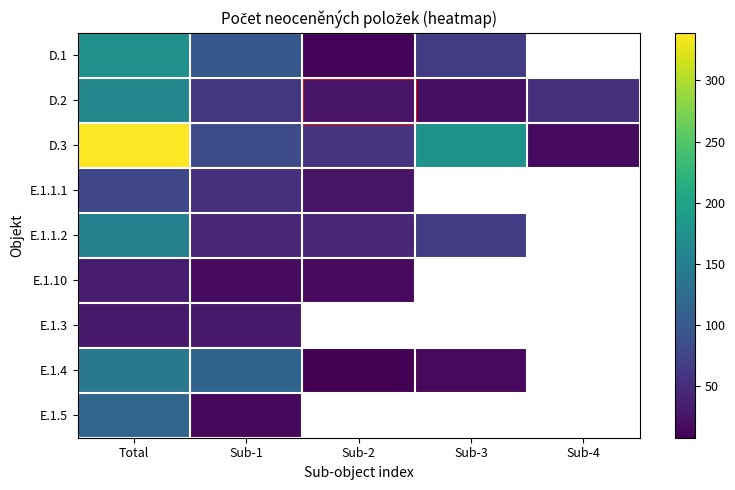

Which label corresponds to the largest value in the chart?

Total